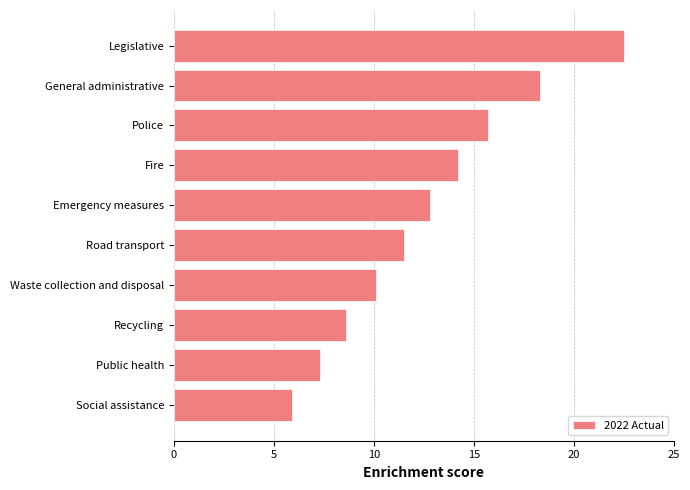

Approximately how many times larger is the value at Police compared to Recycling?

1.8